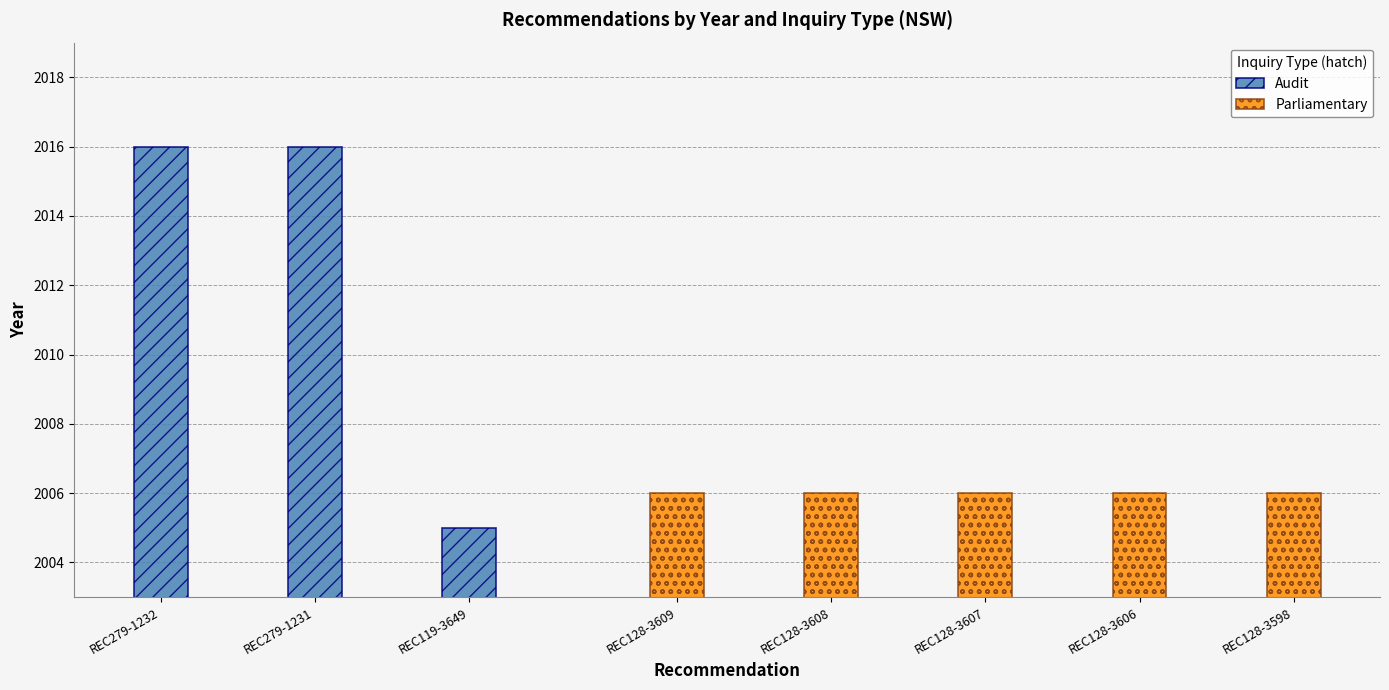

True or false: the data shows 2005 at REC119-3649.

True